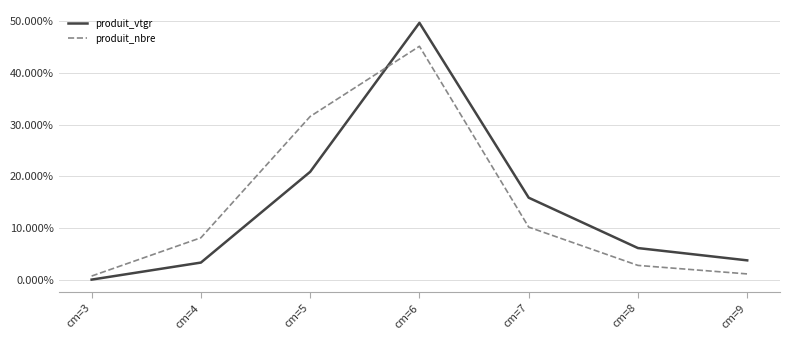

Does the chart display data point markers on the line(s)?

No